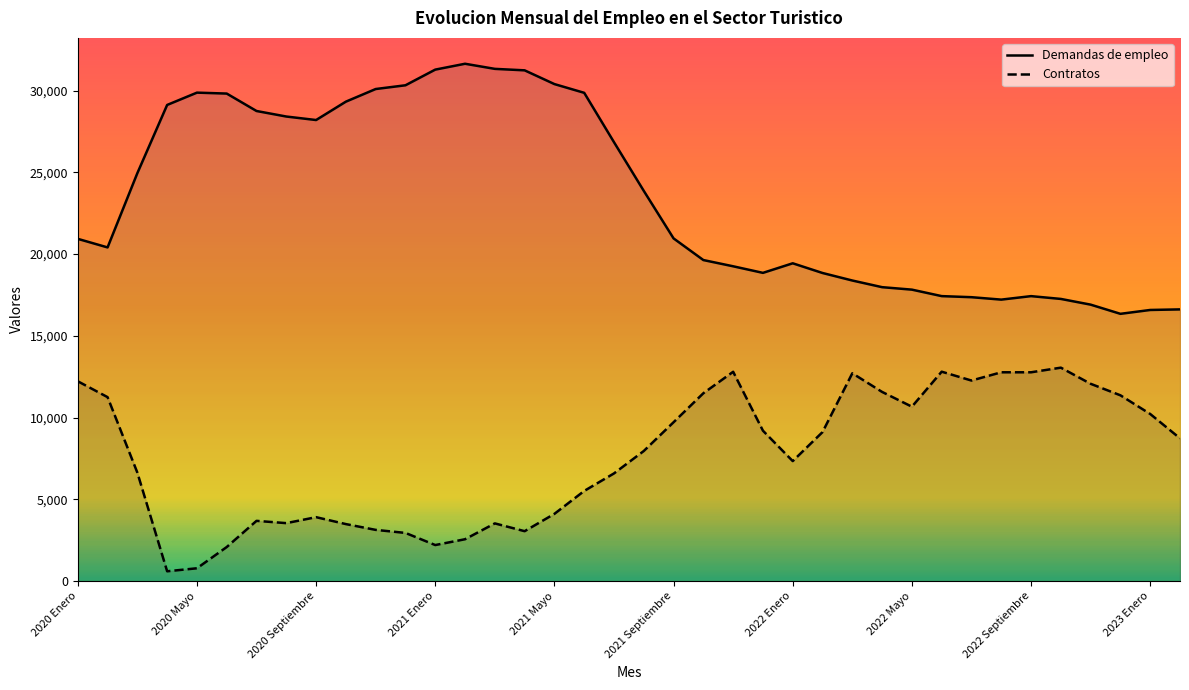

True or false: Contratos and Demandas de empleo cross at least once.

False